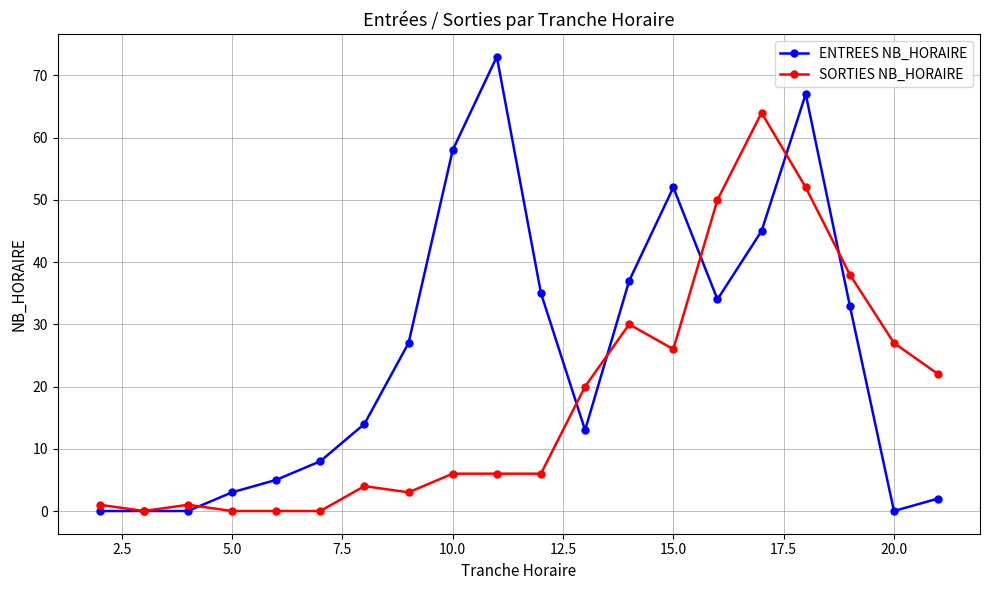

True or false: SORTIES NB_HORAIRE has more than 2 points higher than both neighbors.

True